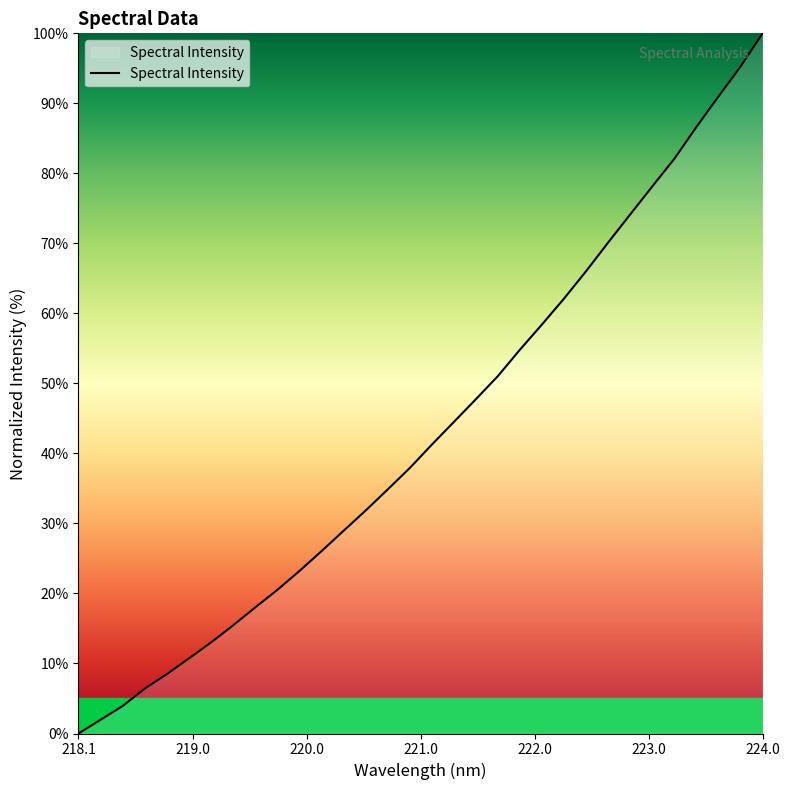

What is the difference between the maximum and minimum values?

100.0